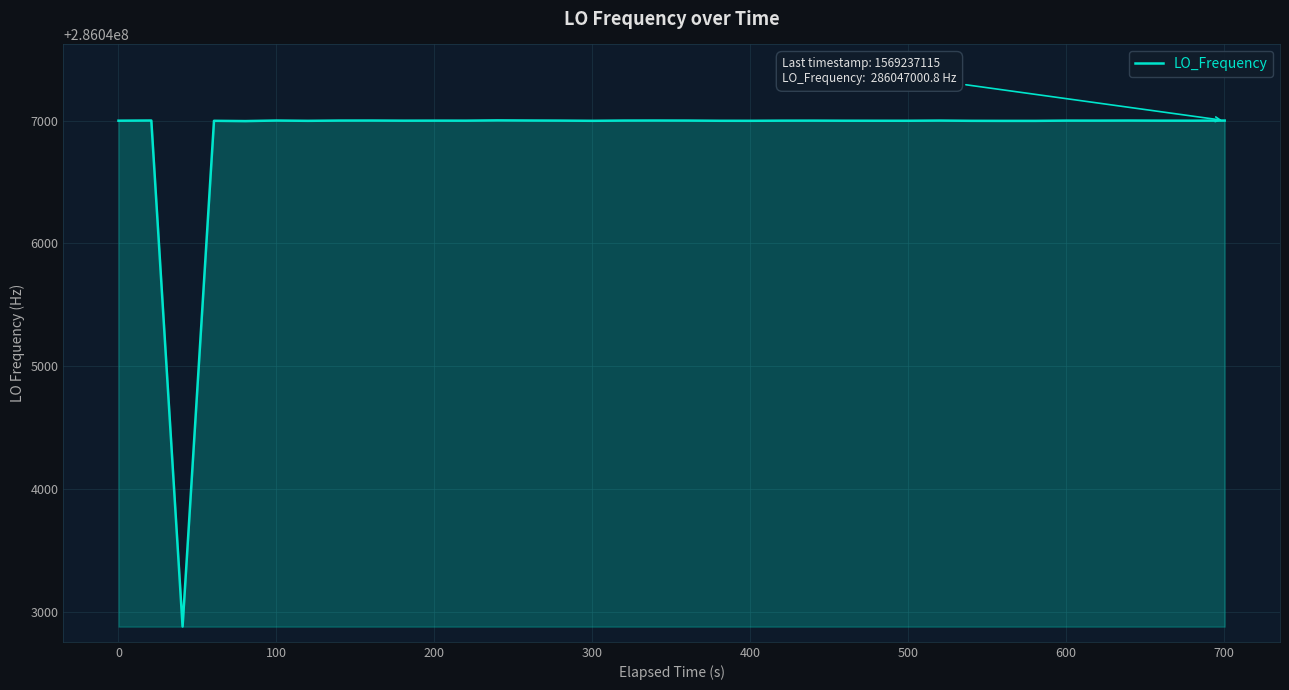

How many lines are shown in the chart?

1